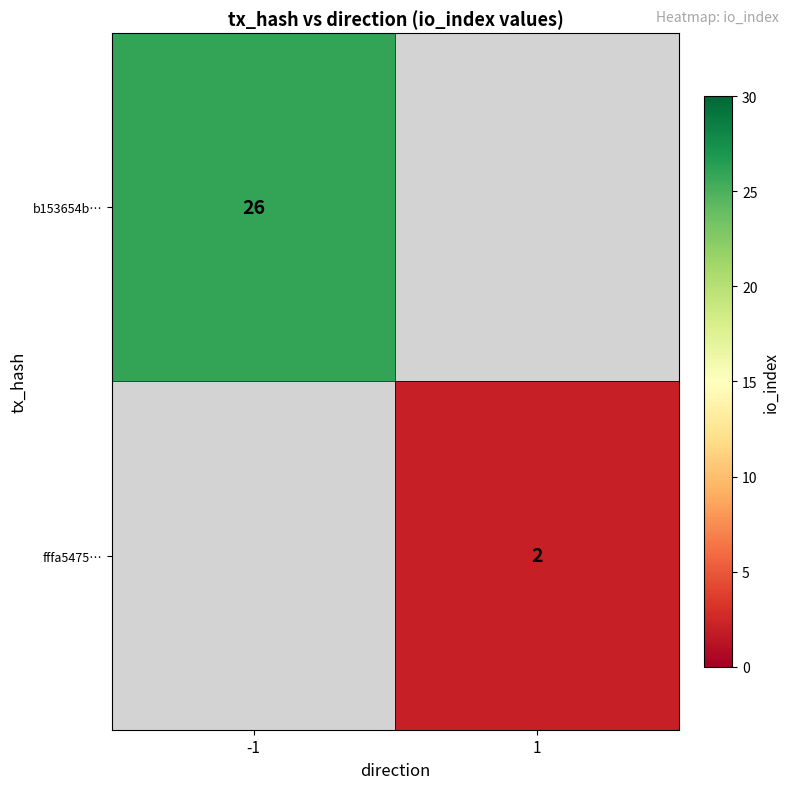

The value of fffa5475… at 1 is 2. True or false?

True